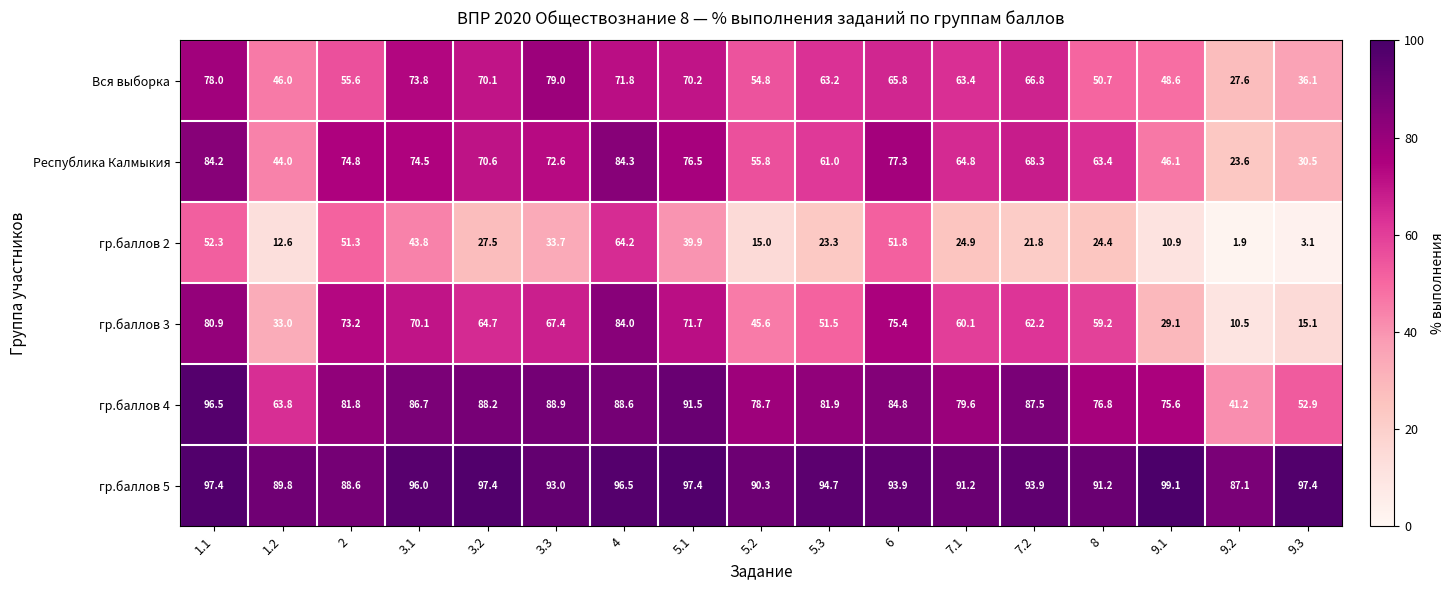

Which series has the largest total across all categories?

гр.баллов 5